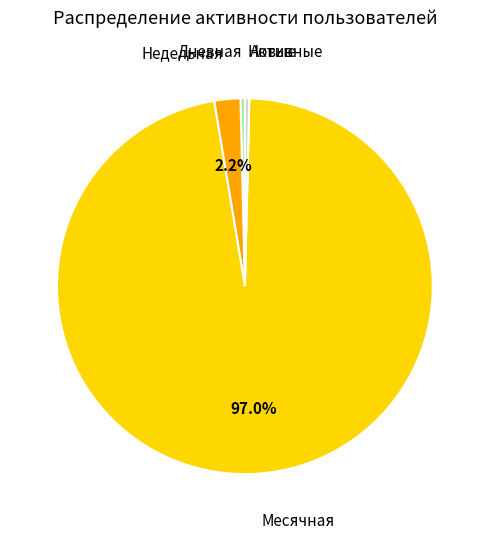

Does any single category account for the majority?

Yes